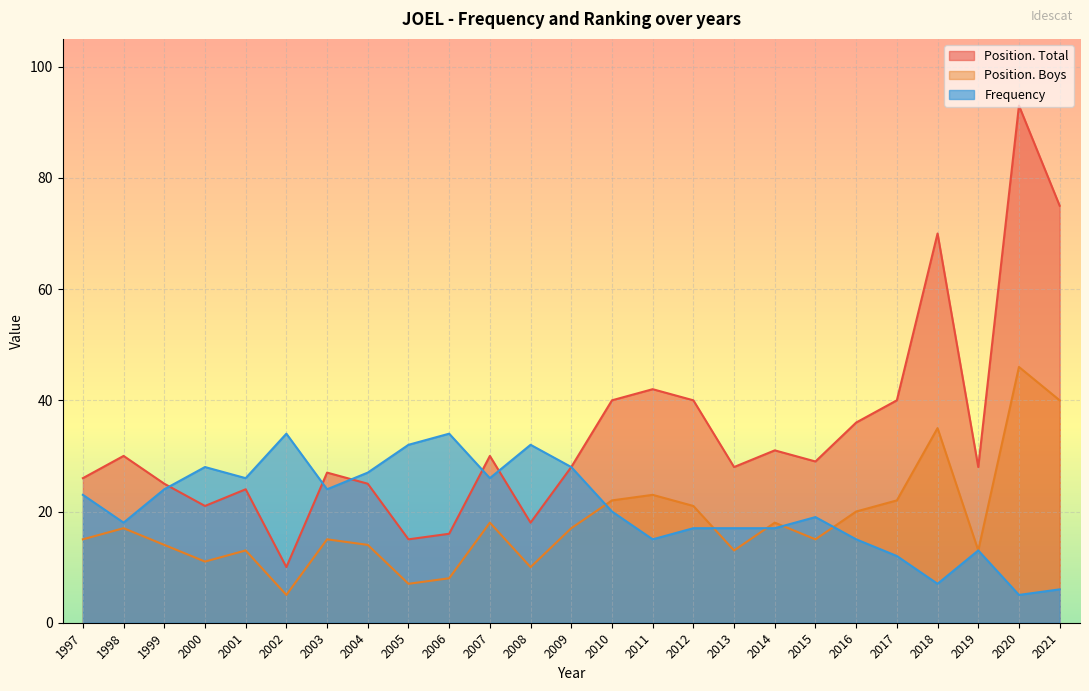

Reading right to left, transcribe all the data shown in this chart.

Position. Total: 75	93	28	70	40	36	29	31	28	40	42	40	28	18	30	16	15	25	27	10	24	21	25	30	26
Position. Boys: 40	46	13	35	22	20	15	18	13	21	23	22	17	10	18	8	7	14	15	5	13	11	14	17	15
Frequency: 6	5	13	7	12	15	19	17	17	17	15	20	28	32	26	34	32	27	24	34	26	28	24	18	23